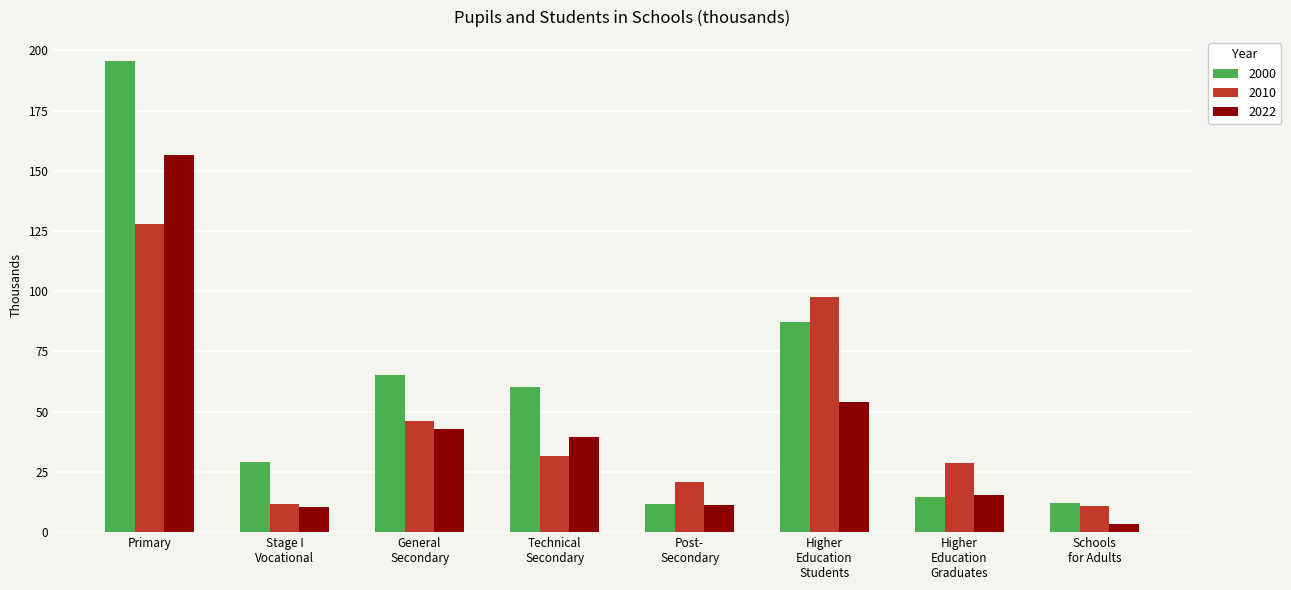

Between Stage I
Vocational and Schools
for Adults, which series saw the biggest shift?

2000